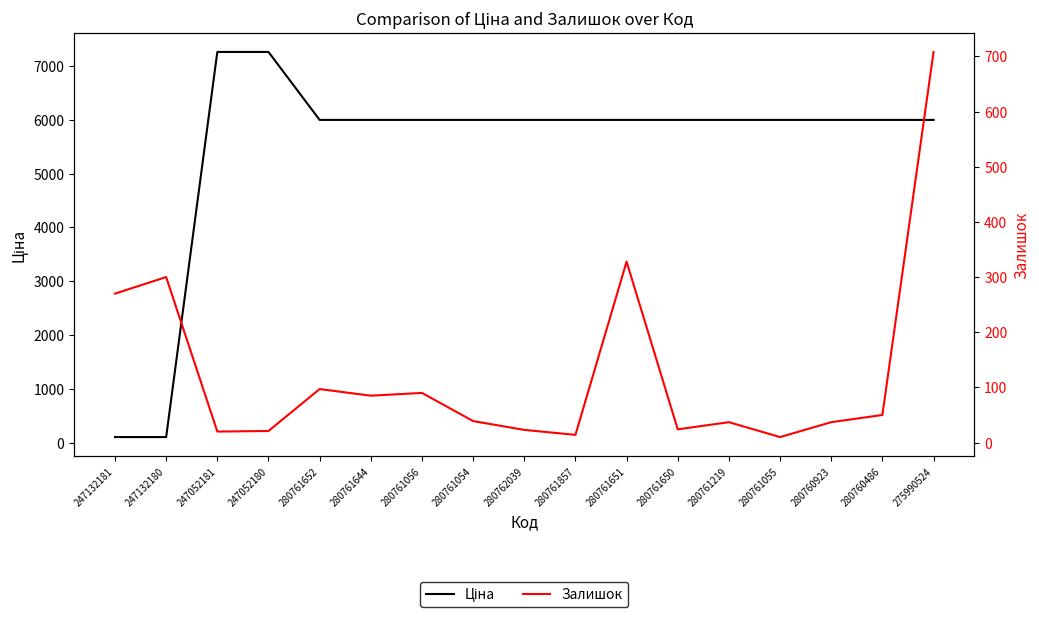

How many series are shown in this chart?

2